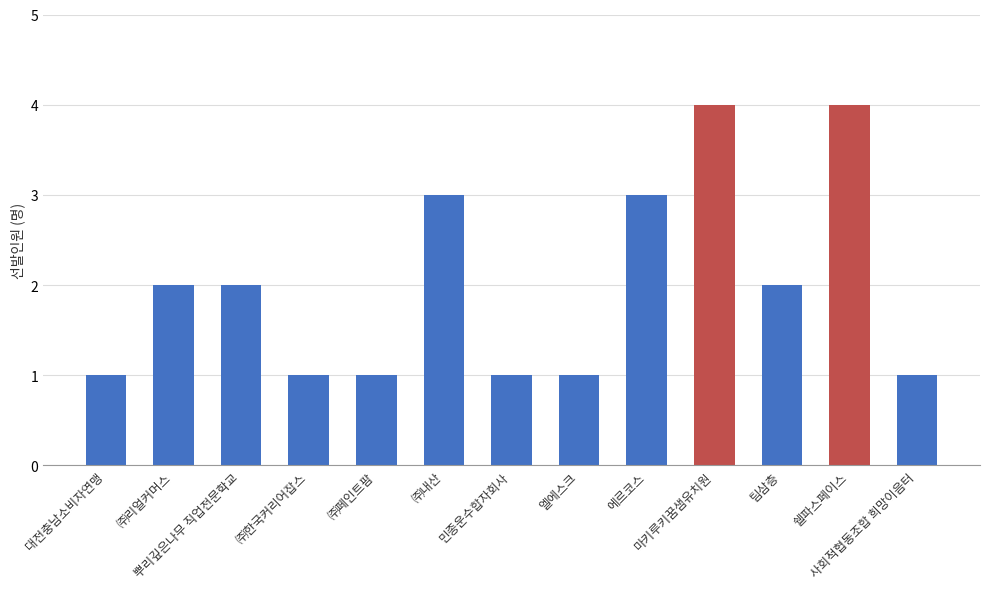

Count the number of data series in this chart.

1